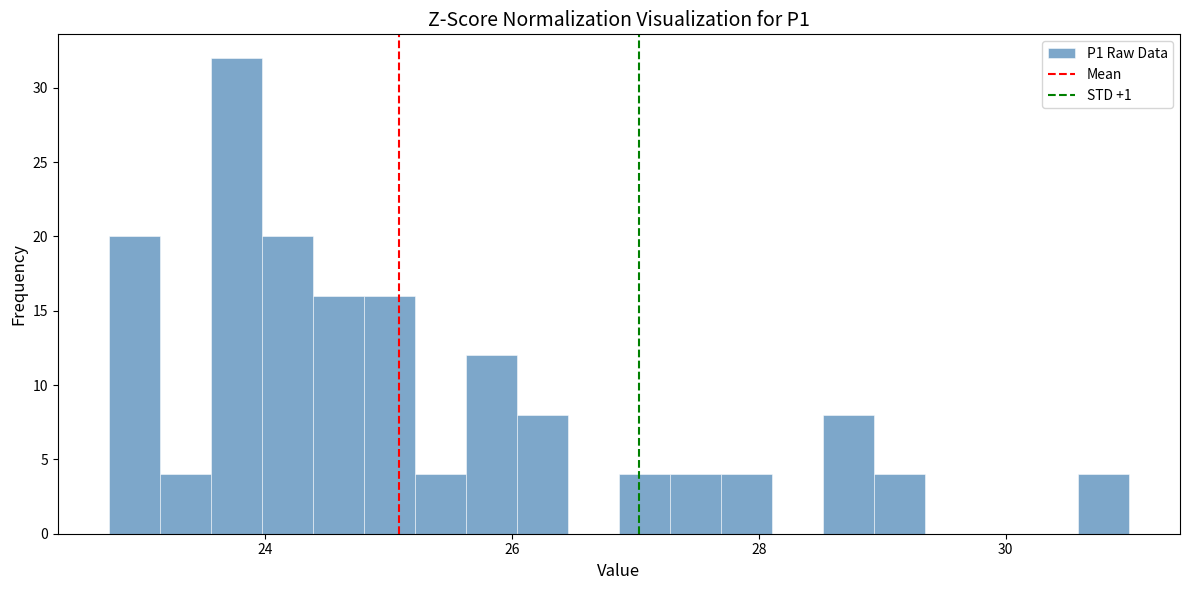

Read against the x-axis, roughly where is the centre of the tallest bar?

23.8